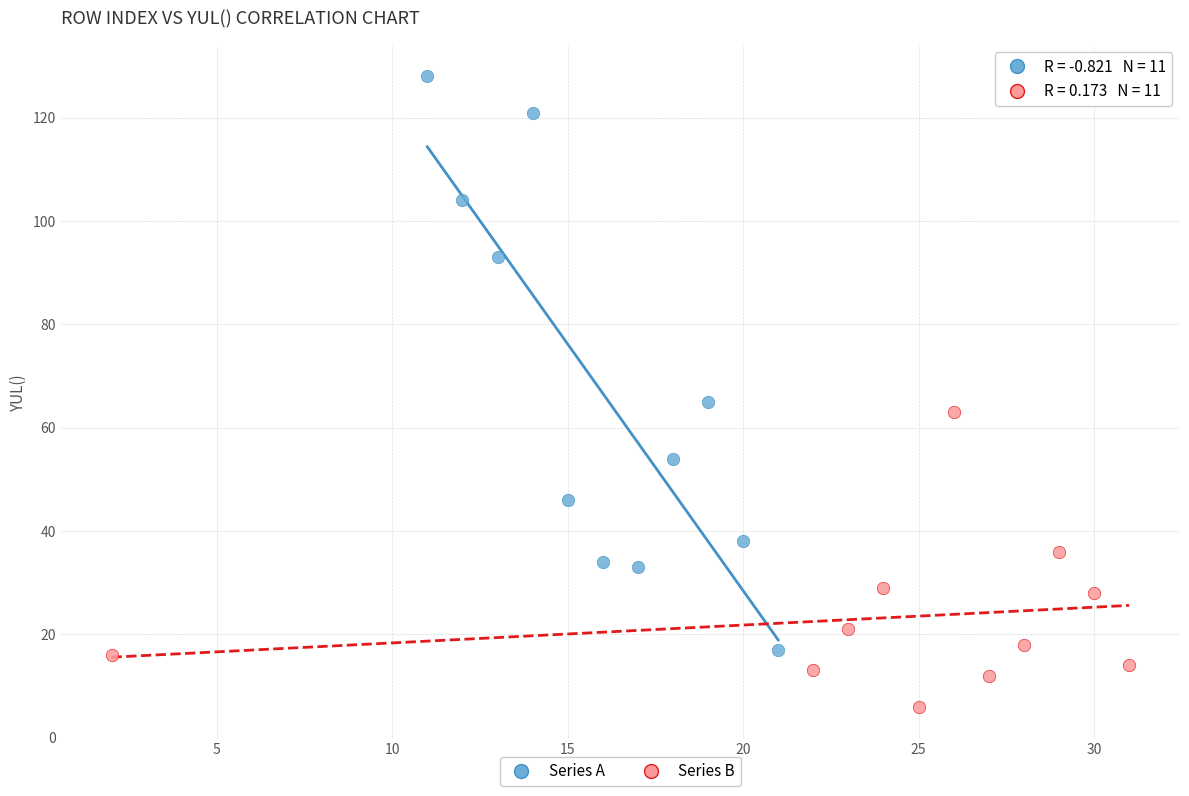

Which series reaches the maximum Y coordinate?

Series A